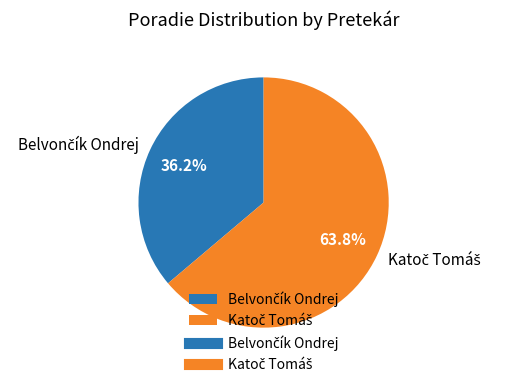

Is there any slice that represents more than half of the pie?

Yes